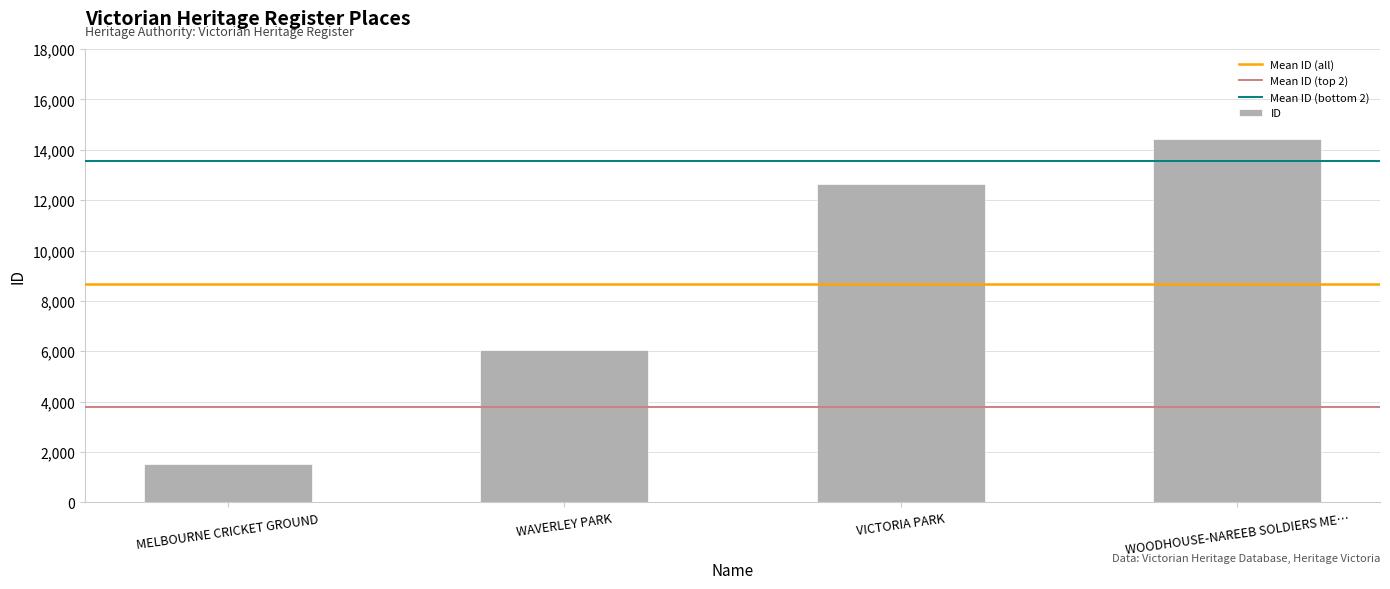

What is the value of the 3rd bar from the left?

12655